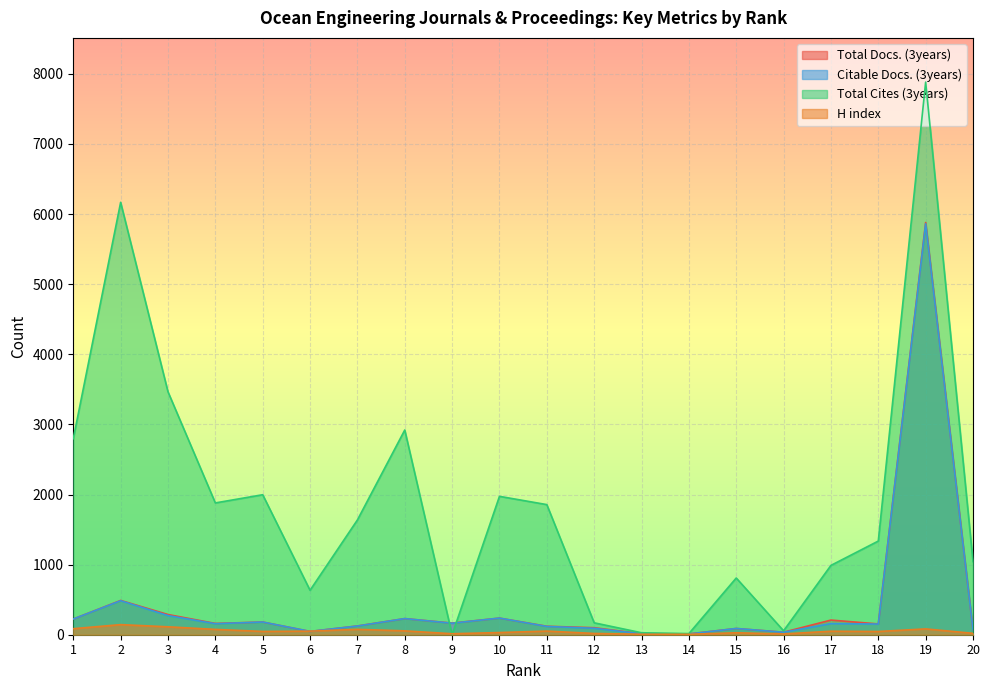

What is the sum of the Total Cites (3years) values at 20 and 2?

7211